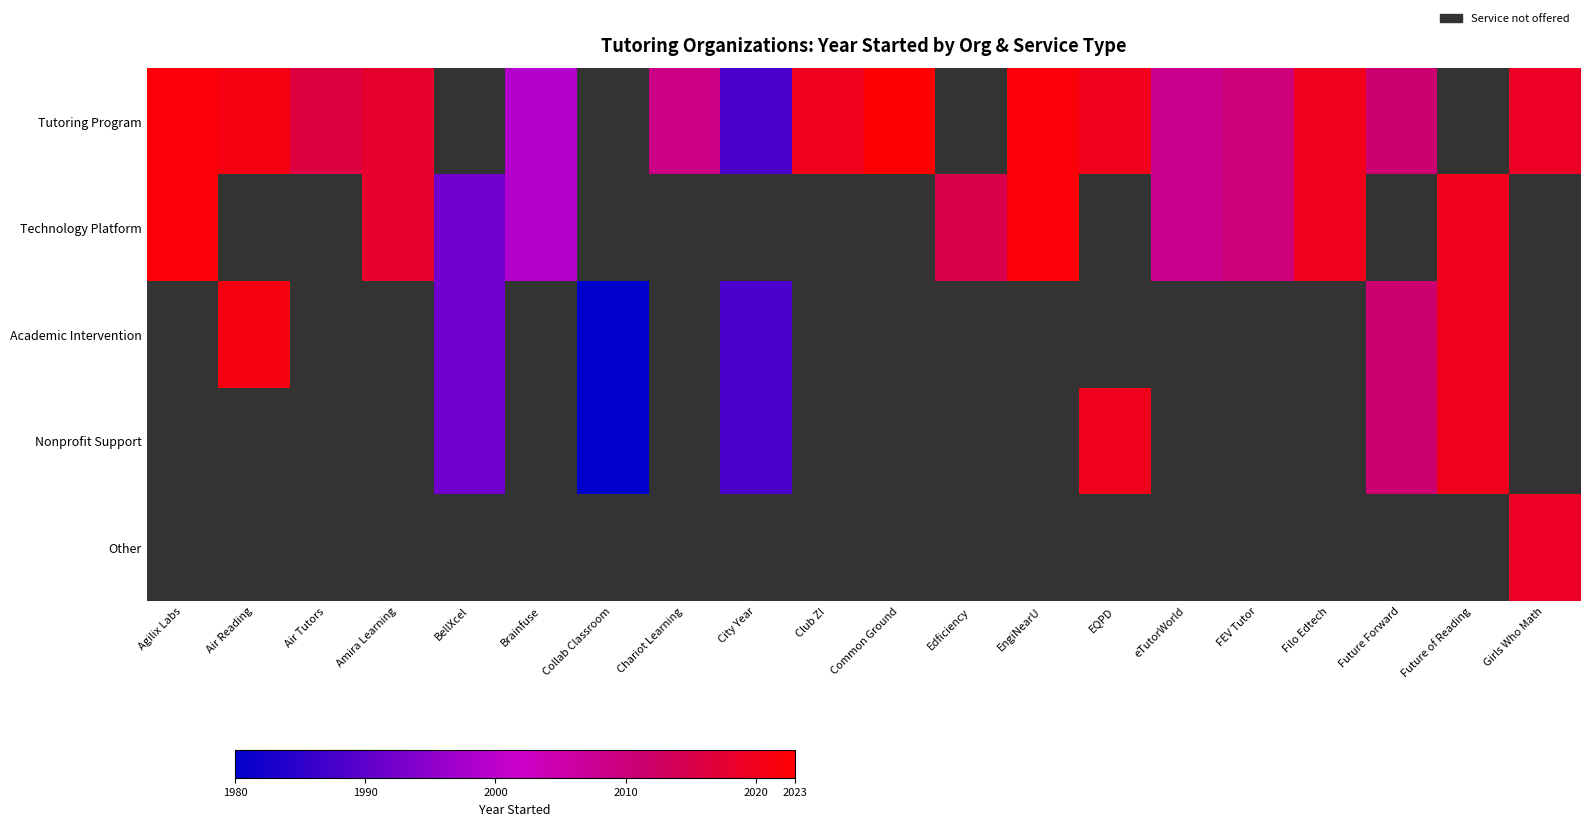

True or false: Academic Intervention has a value of 60.6 at Future of Reading.

False